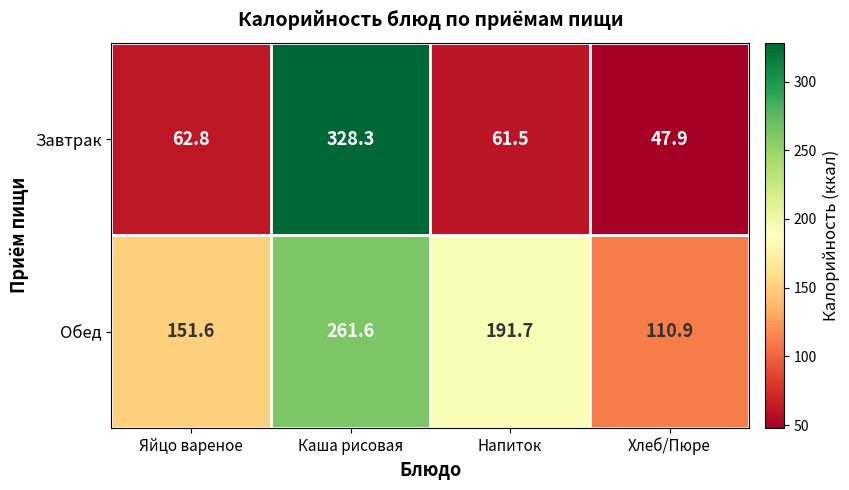

What is the difference between the maximum and second lowest values in the Обед series?

110.0